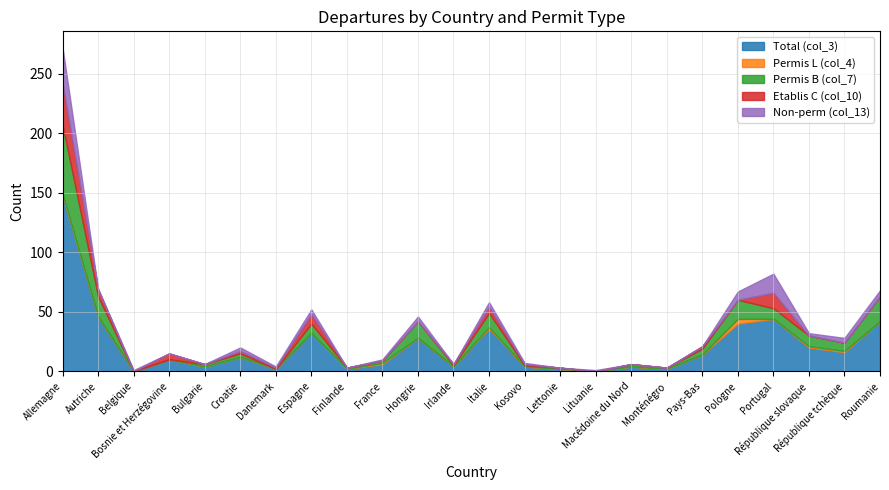

List the labels in order of Non-perm (col_13) value, smallest first.

Autriche, Bosnie et Herzégovine, Bulgarie, Finlande, Irlande, Lettonie, Macédoine du Nord, Monténégro, Pays-Bas, Belgique, Danemark, France, Kosovo, Lituanie, République slovaque, Croatie, Espagne, Hongrie, Italie, République tchèque, Roumanie, Pologne, Portugal, Allemagne